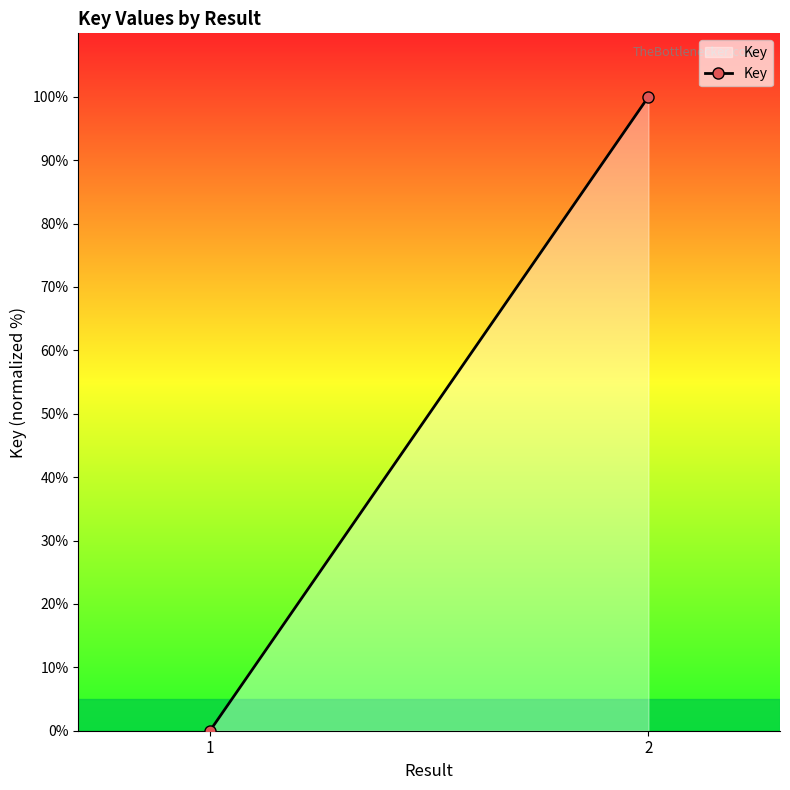

How many lines are shown in the chart?

1